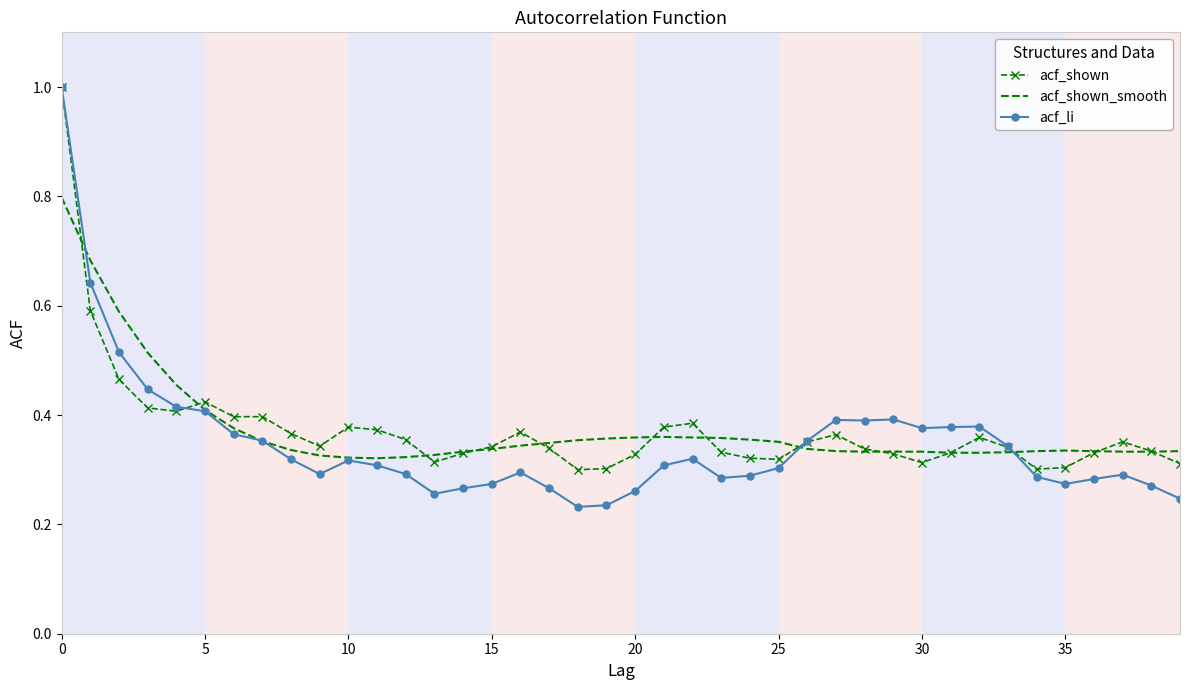

What is the greatest value displayed?

1.0